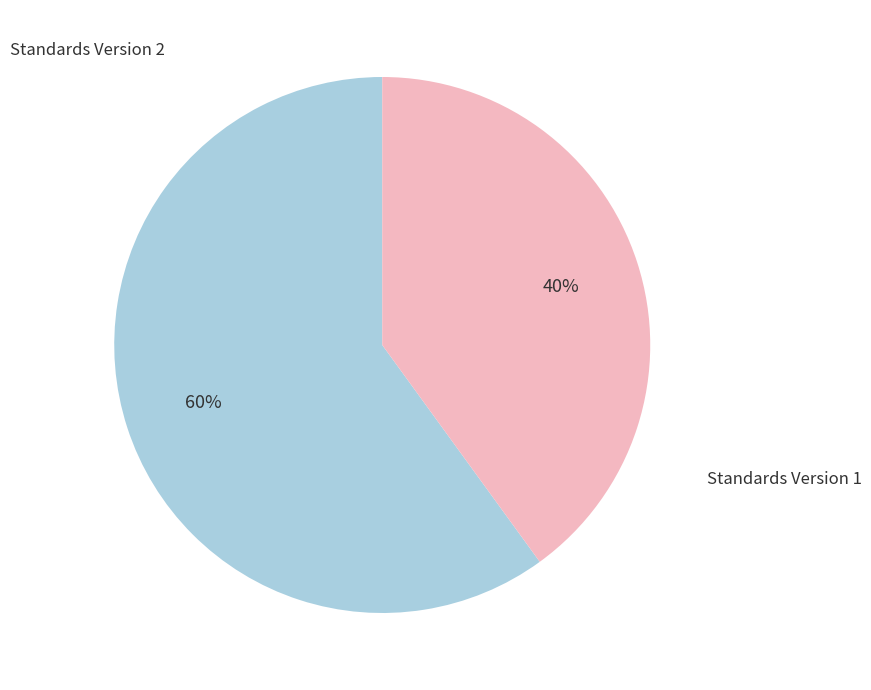

To the nearest percent, what is the difference between the largest and smallest slice percentages?

20%